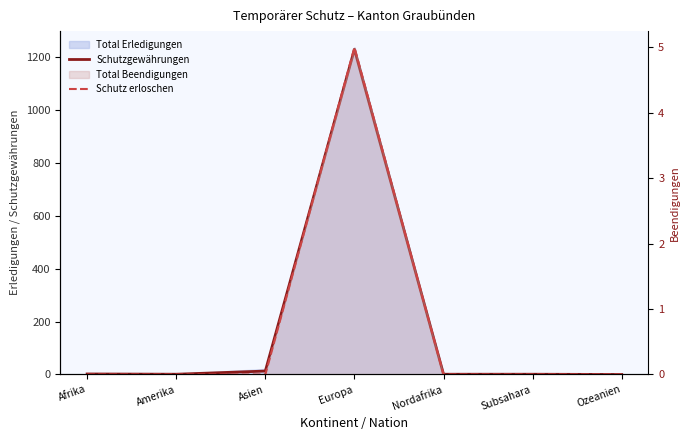

Between Afrika and Subsahara, which is larger?

Afrika